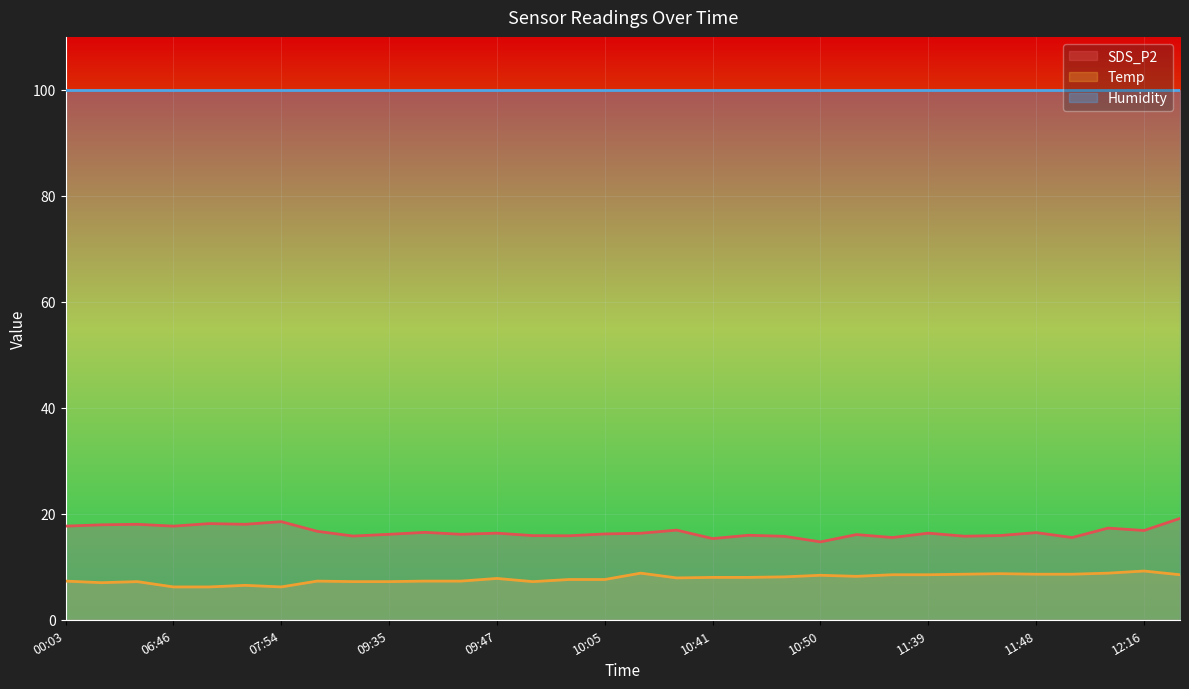

True or false: Temp and SDS_P2 intersect in this chart.

False